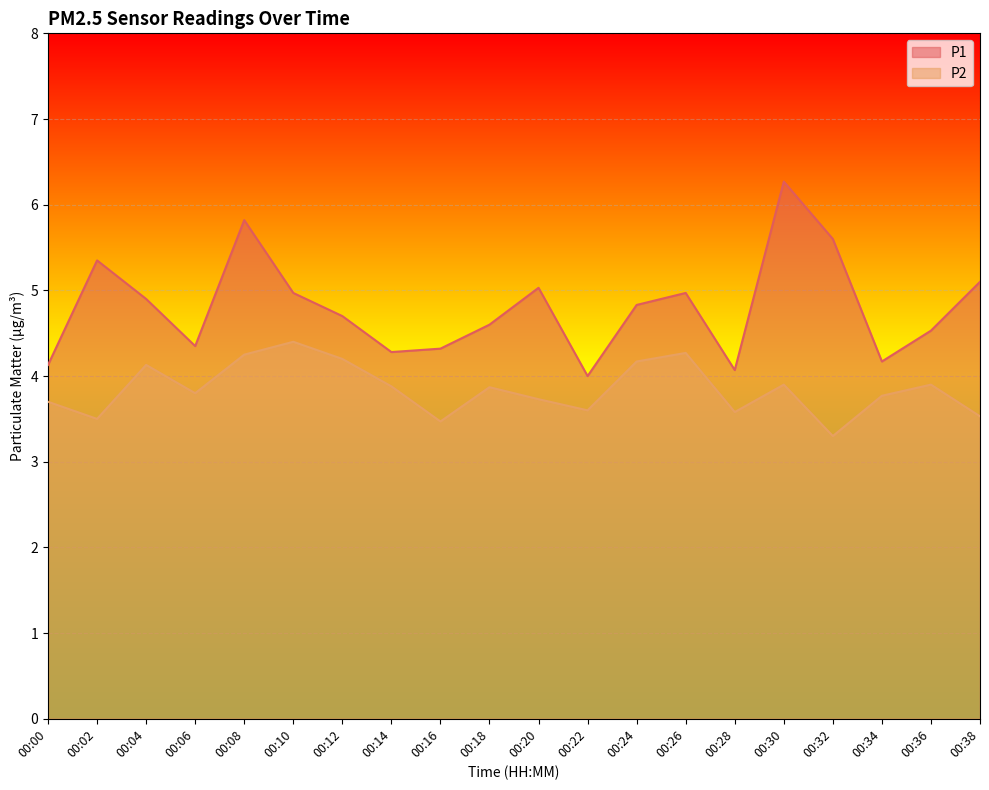

Reading left to right, list all the values displayed in this chart.

P1: 00:00=4.1	00:02=5.3	00:04=4.9	00:06=4.3	00:08=5.8	00:10=5.0	00:12=4.7	00:14=4.3	00:16=4.3	00:18=4.6	00:20=5.0	00:22=4.0	00:24=4.8	00:26=5.0	00:28=4.1	00:30=6.3	00:32=5.6	00:34=4.2	00:36=4.5	00:38=5.1
P2: 00:00=3.7	00:02=3.5	00:04=4.1	00:06=3.8	00:08=4.2	00:10=4.4	00:12=4.2	00:14=3.9	00:16=3.5	00:18=3.9	00:20=3.7	00:22=3.6	00:24=4.2	00:26=4.3	00:28=3.6	00:30=3.9	00:32=3.3	00:34=3.8	00:36=3.9	00:38=3.5